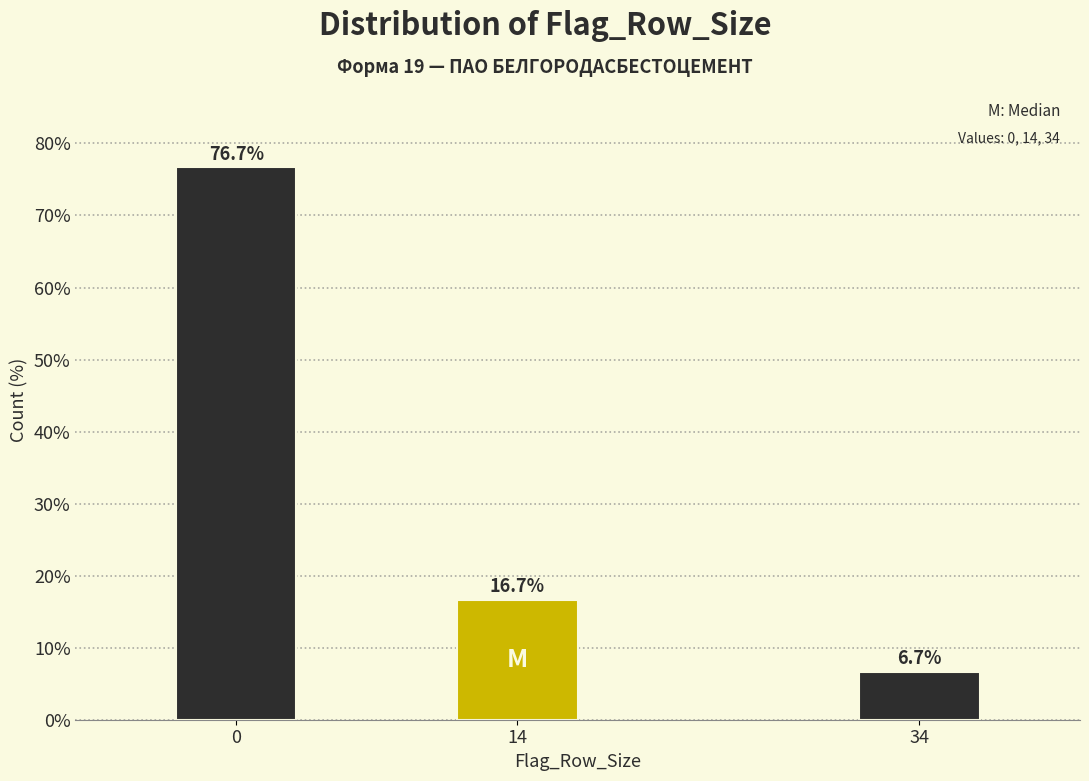

Reading left to right, transcribe all the data shown in this chart.

0=76.7	14=16.7	34=6.7